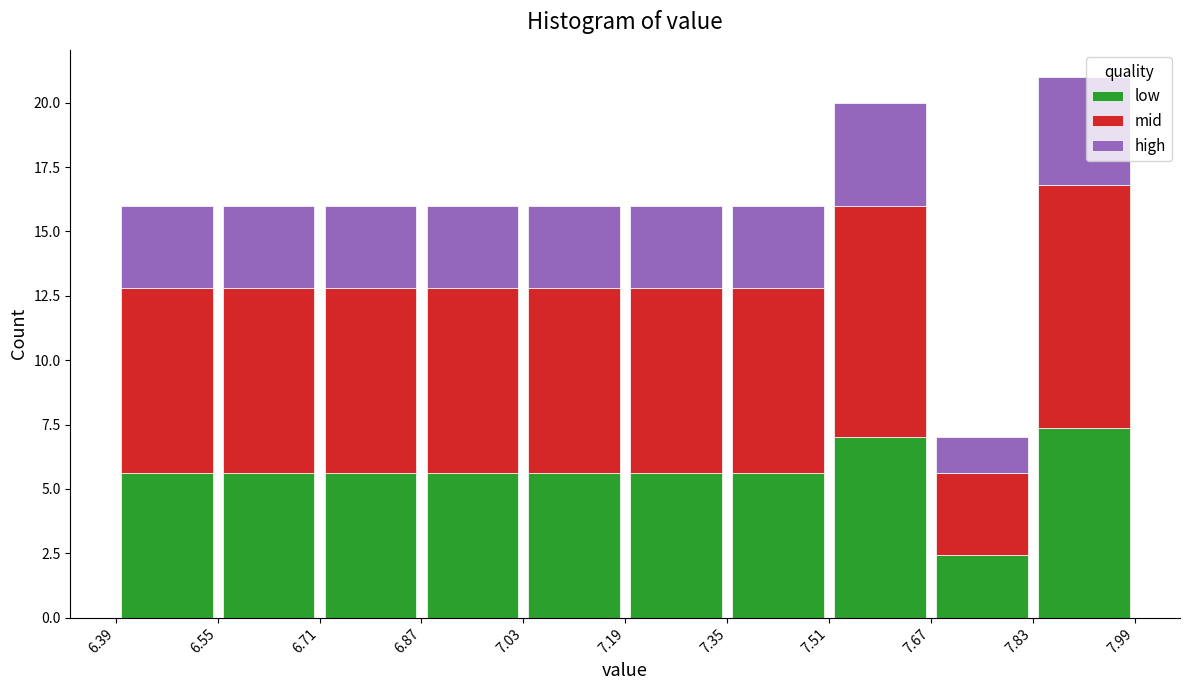

Reading left to right, list every stacked bar in this chart as the range it spans on the x-axis followed by its total height. The values are not printed on the chart, so give them approximately, as read against the axis.

6.39 to 6.55: 16
6.55 to 6.71: 16
6.71 to 6.87: 16
6.87 to 7.03: 16
7.03 to 7.19: 16
7.19 to 7.35: 16
7.35 to 7.51: 16
7.51 to 7.67: 20
7.67 to 7.83: 7
7.83 to 7.99: 21